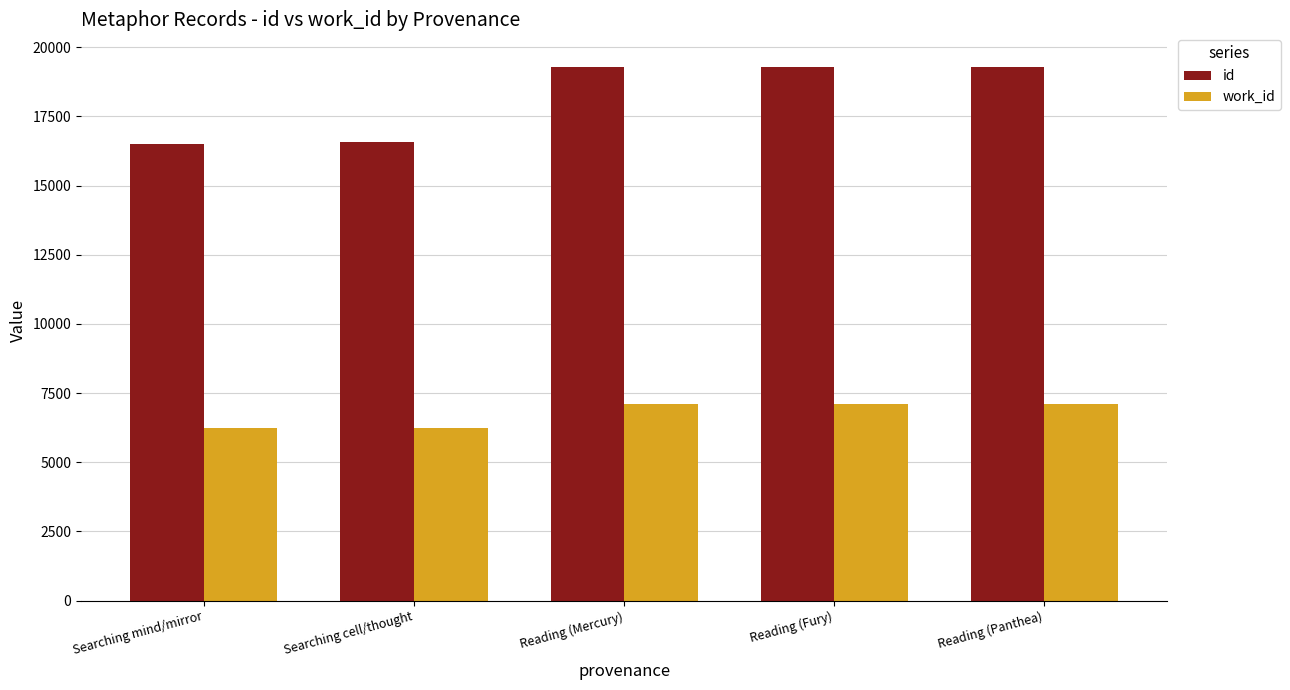

What is the difference between the second highest and second lowest values in the id series?

2735